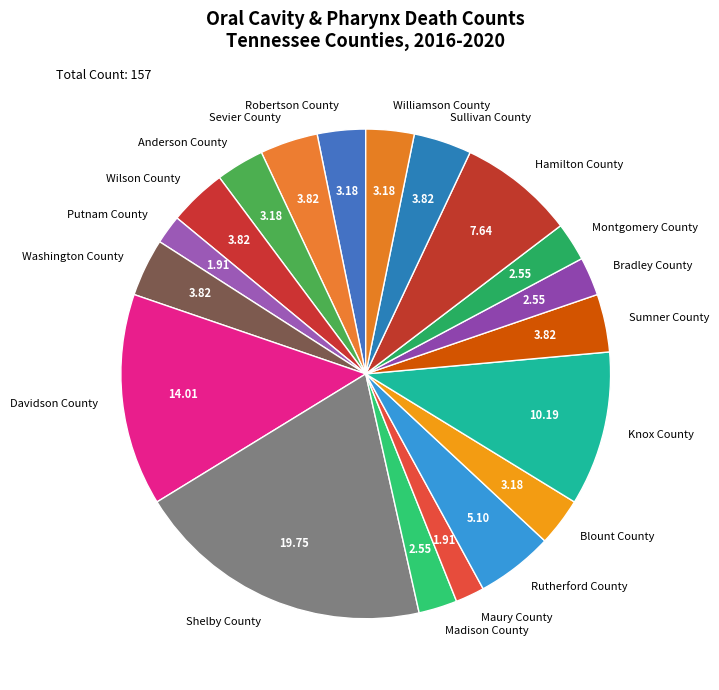

Combined, do Williamson County and Wilson County account for over 50%?

No